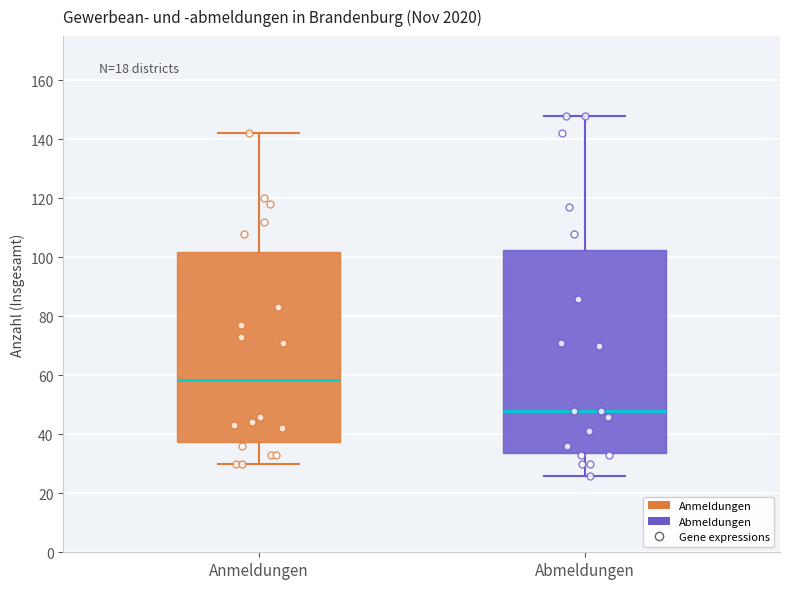

Where does the median line of the box for Anmeldungen sit on the y-axis? The values are not printed on the chart, so give them approximately, as read against the axis.

58